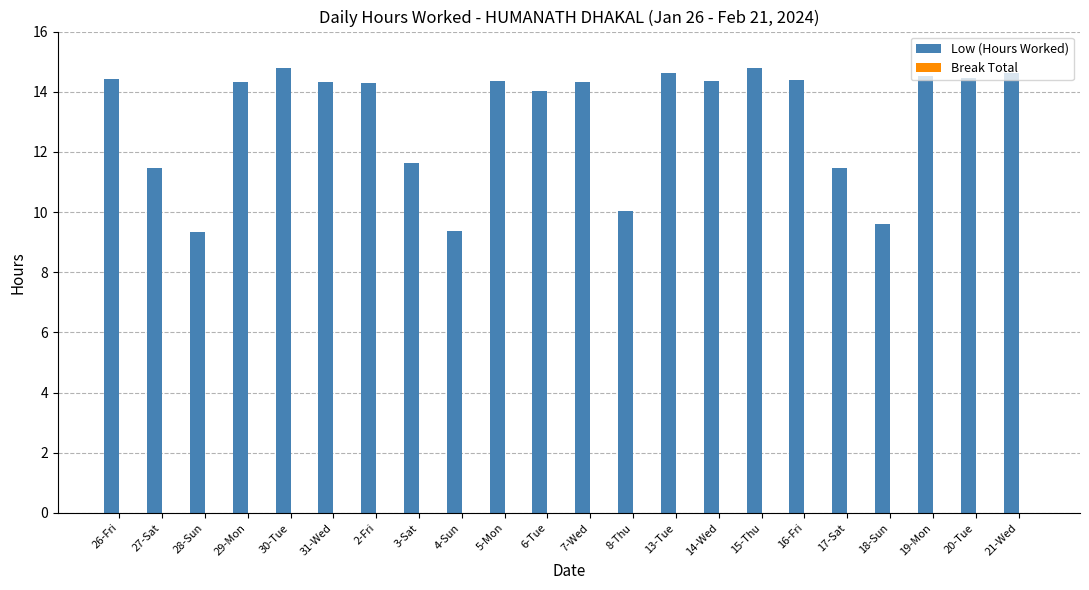

What is the difference between the second highest and second lowest values?

5.4